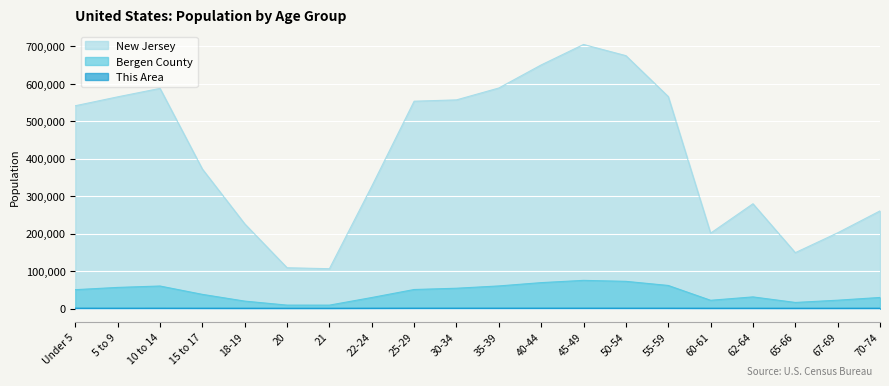

Between 40-44 and 70-74, which series saw the biggest shift?

New Jersey